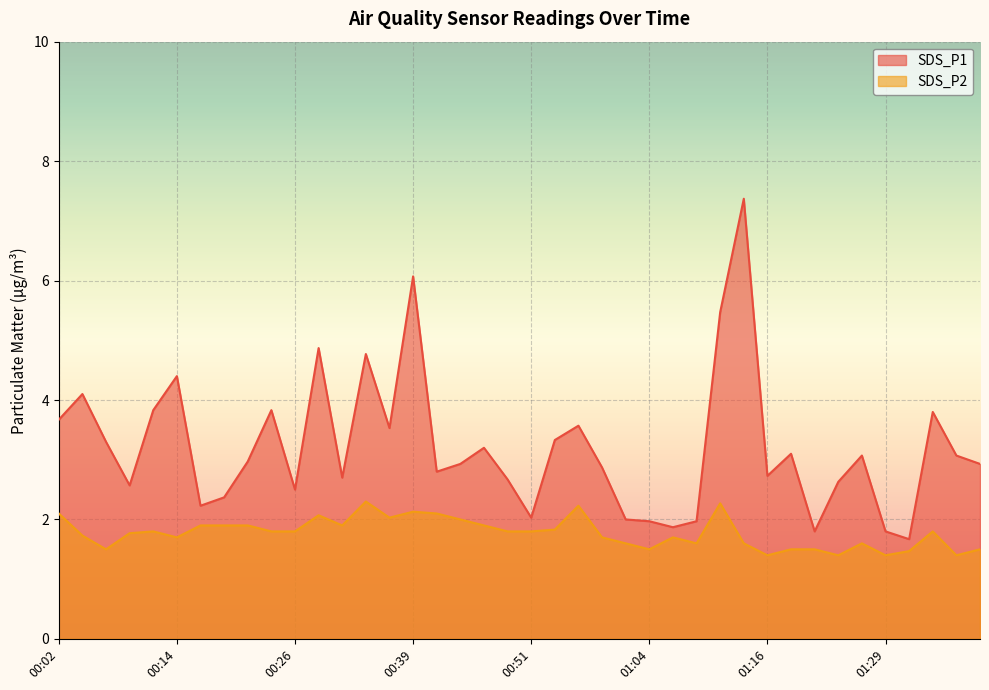

Which series changed the most between 00:24 and 00:46?

SDS_P1